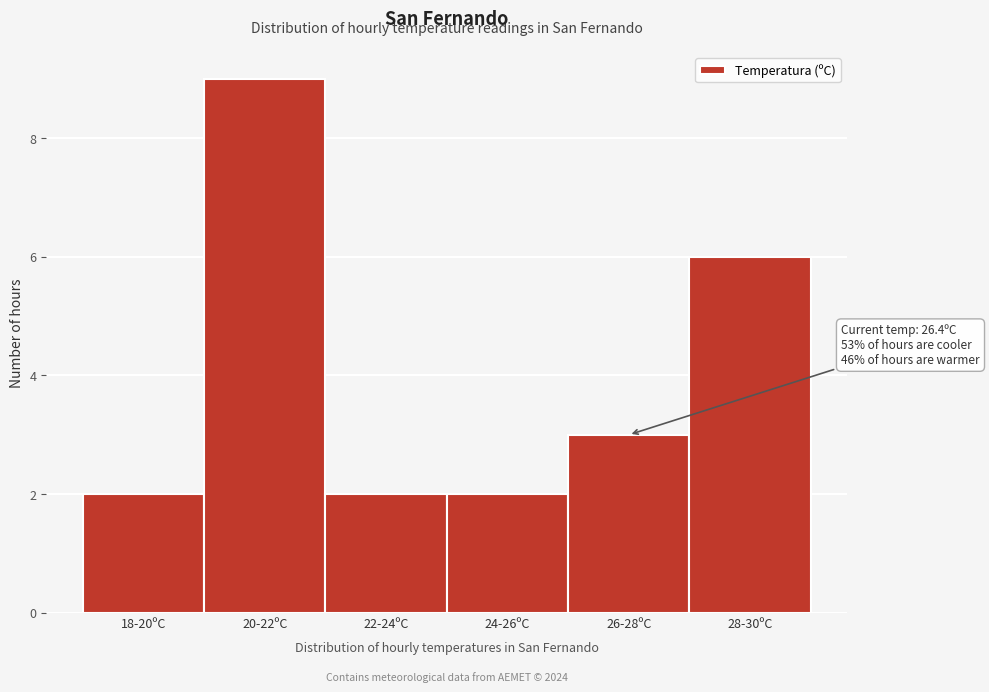

Reading left to right, what are all the values shown in this chart?

2	9	2	2	3	6